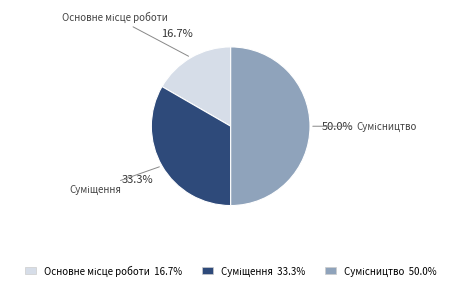

To the nearest percent, what percentage of the pie is Суміщення?

33%